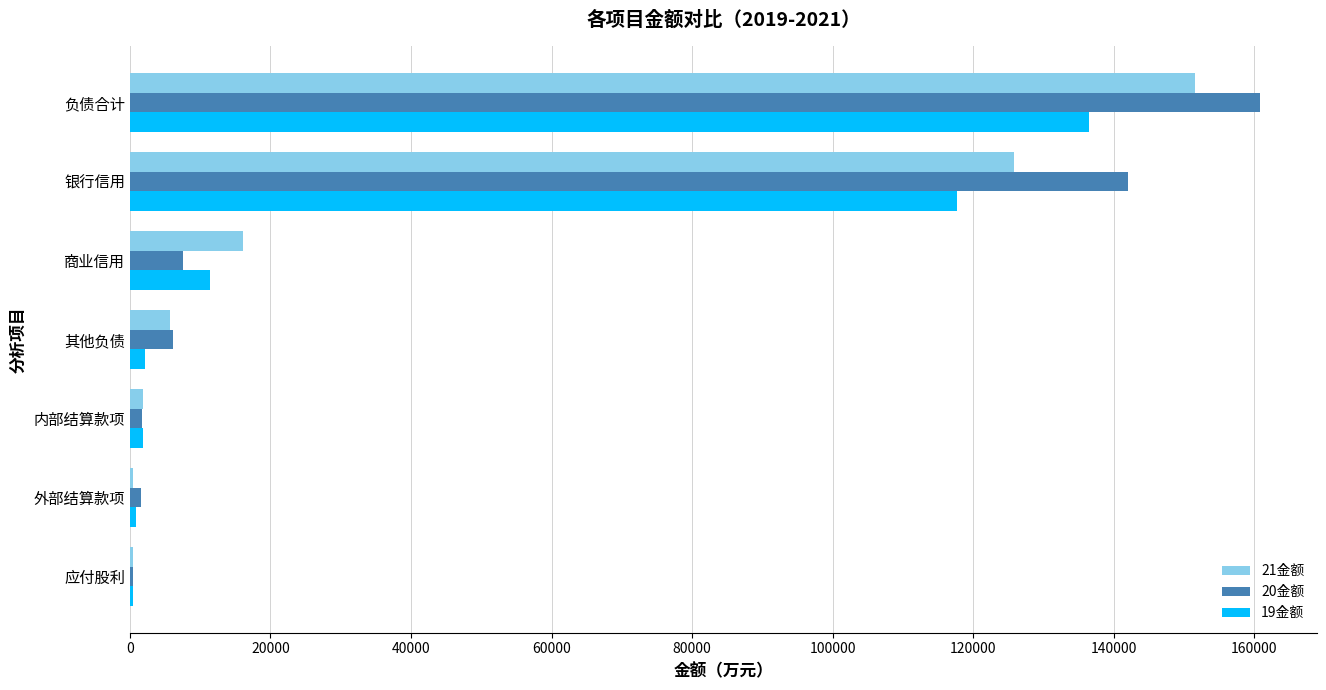

The value of 21金额 at 商业信用 is 23826.3. True or false?

False